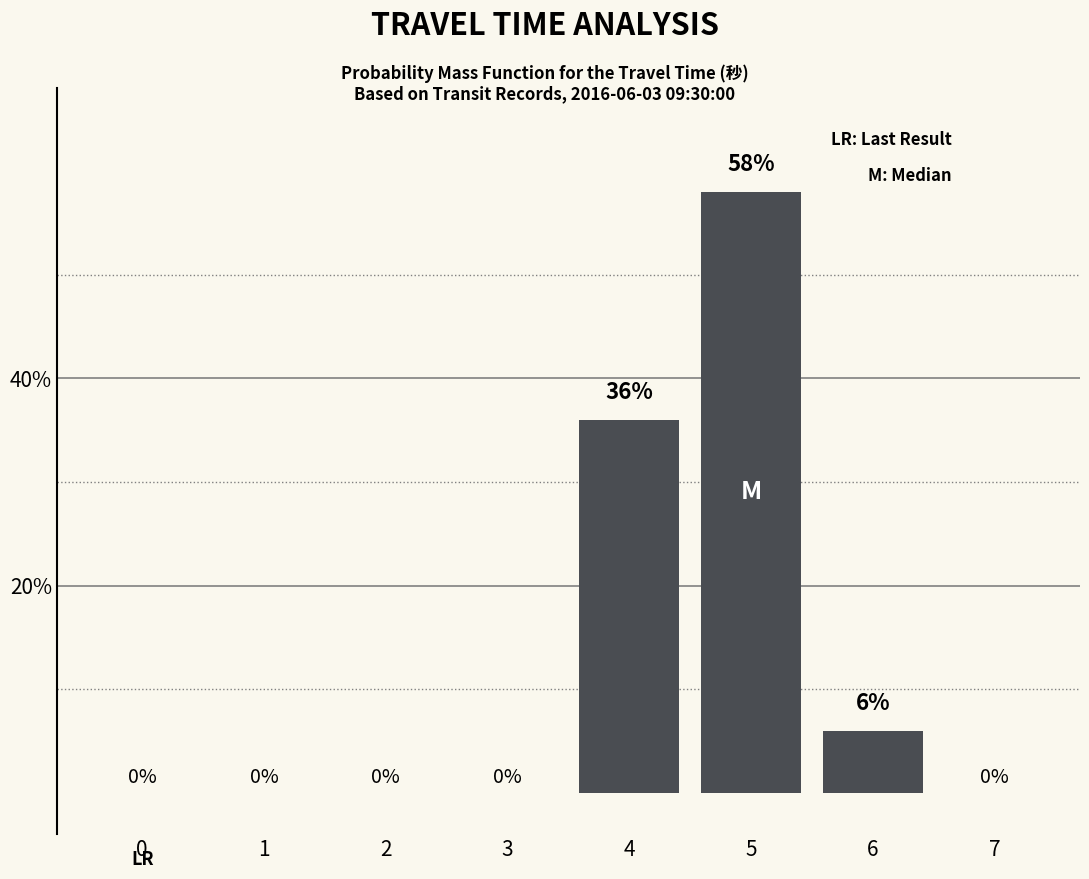

Reading left to right, extract all data points from this chart.

0=0	1=0	2=0	3=0	4=36	5=58	6=6	7=0